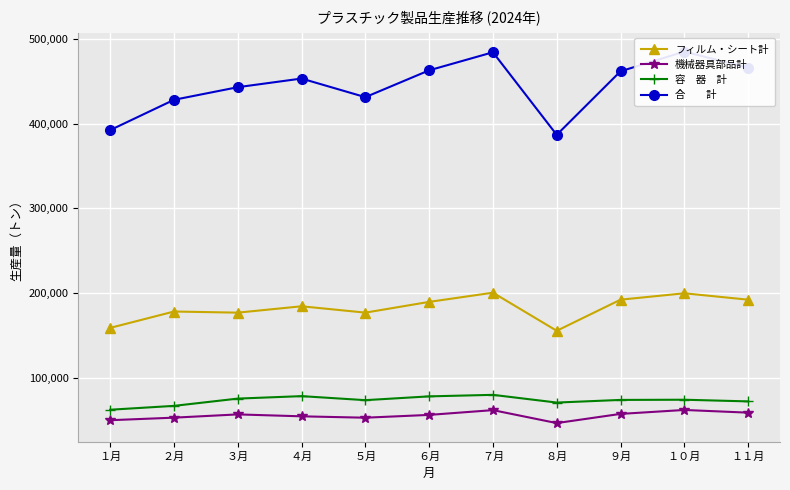

What is the greatest value displayed?

484695